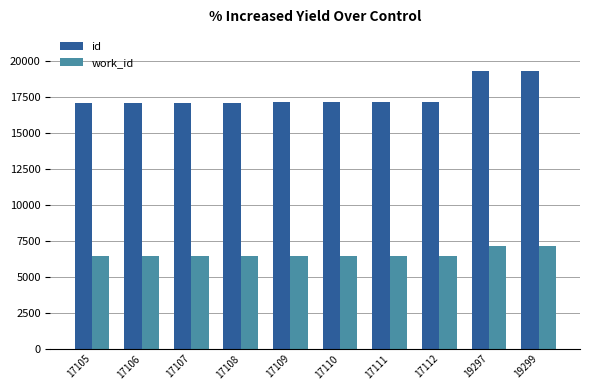

List the series in order of their peak value, highest first.

id, work_id